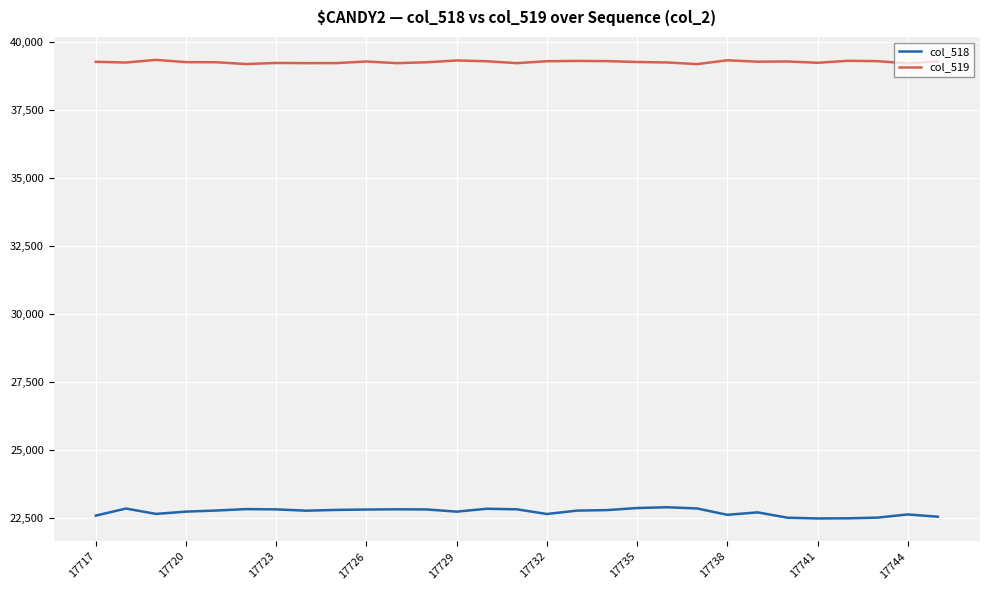

True or false: col_518 has more than 2 points higher than both neighbors.

True